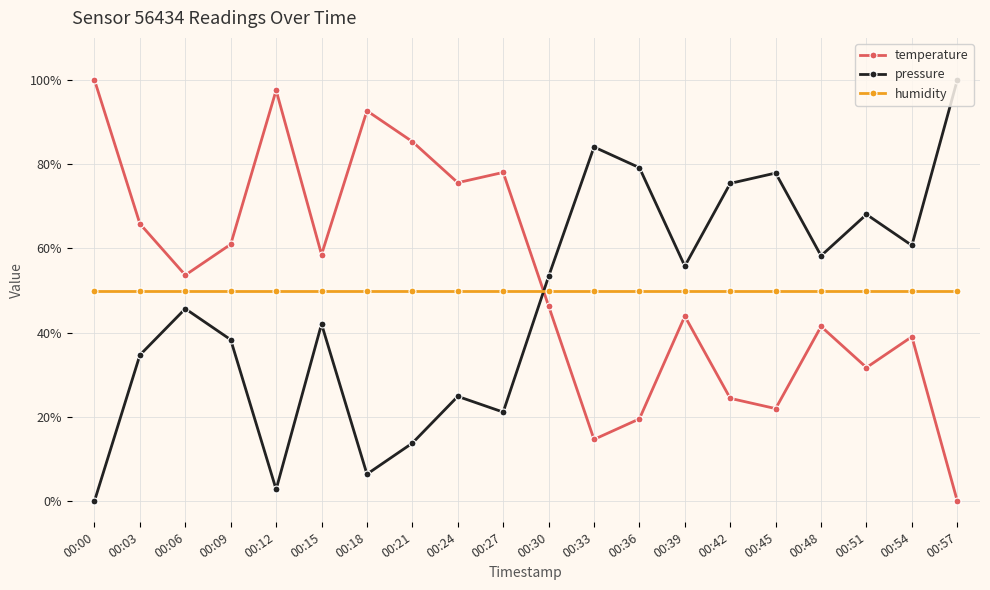

Does the chart display data point markers on the line(s)?

Yes